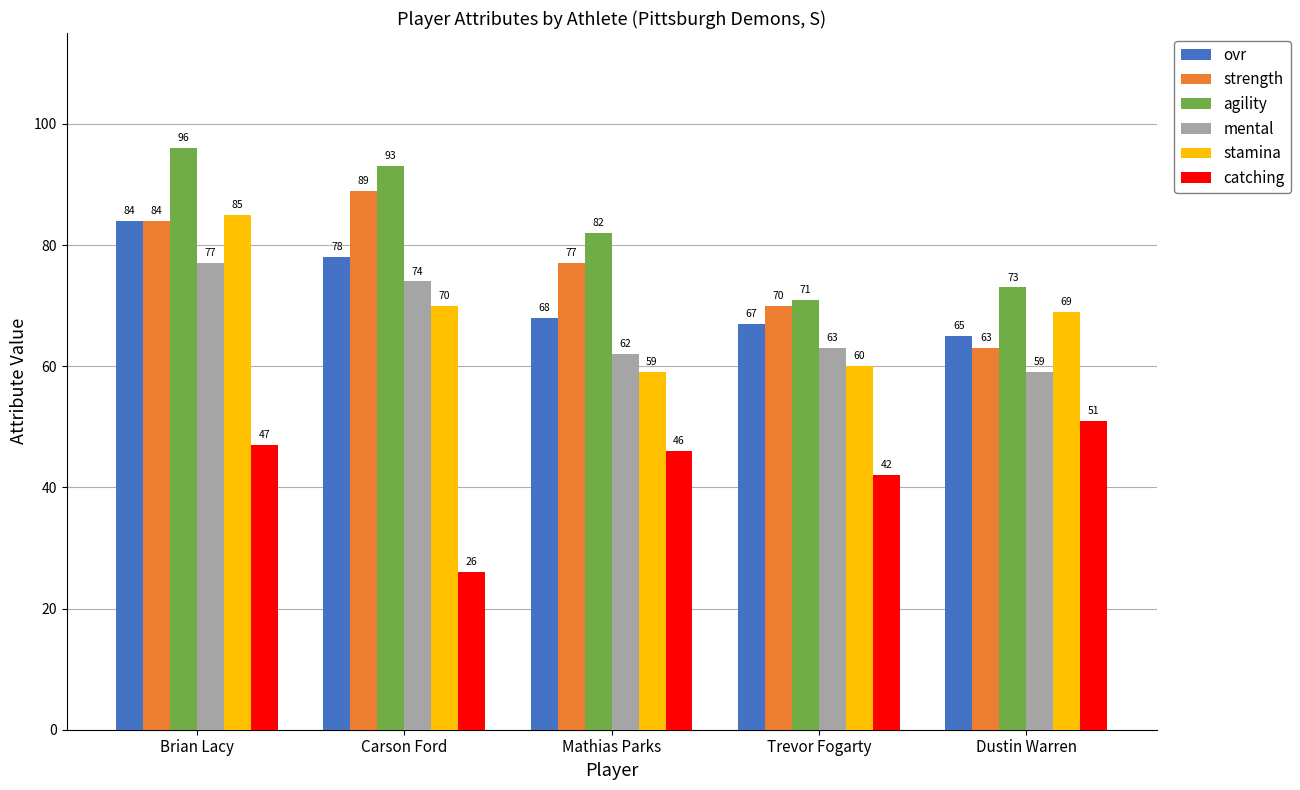

Reading left to right, extract all data points from this chart.

ovr: 84	78	68	67	65
strength: 84	89	77	70	63
agility: 96	93	82	71	73
mental: 77	74	62	63	59
stamina: 85	70	59	60	69
catching: 47	26	46	42	51